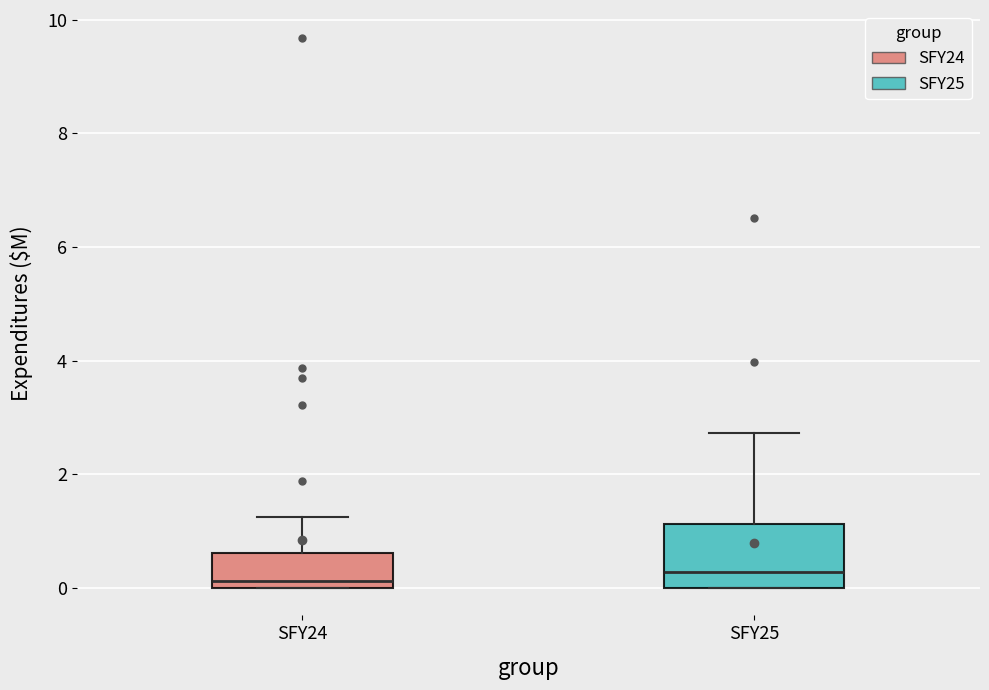

Reading left to right, transcribe this box plot: for each box, give where its median line is, the range the box spans, and where its two whiskers end, as read against the y-axis. The values are not printed on the chart, so give them approximately, as read against the axis.

SFY24: median 0.2, box 0.0 to 0.6, whiskers 0.0 to 1.2
SFY25: median 0.2, box 0.0 to 1.2, whiskers 0.0 to 2.8